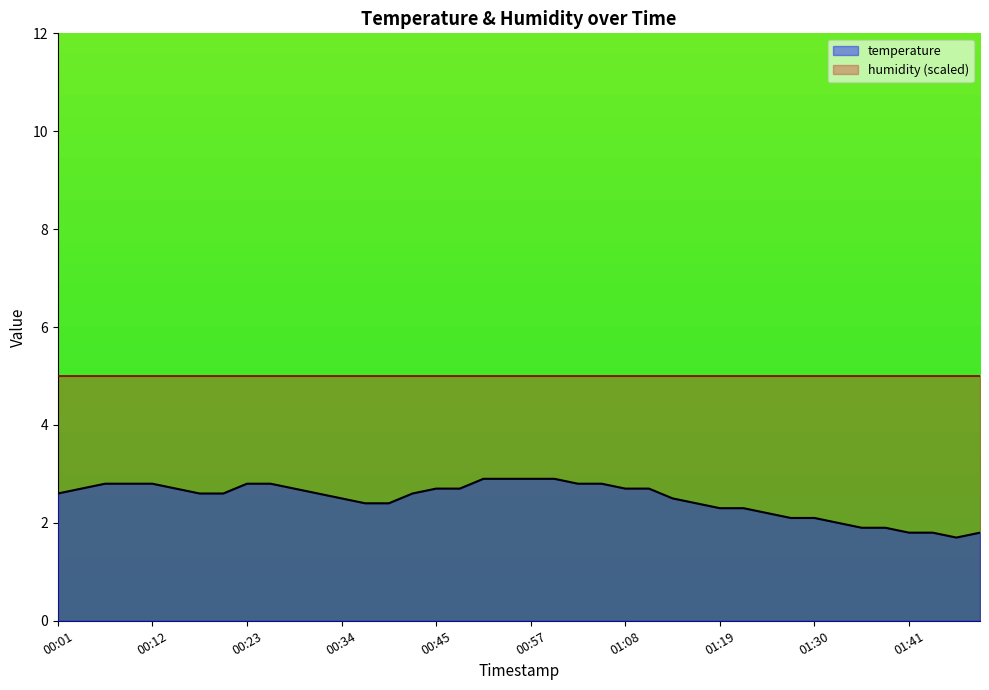

Count the number of categories in the chart.

40